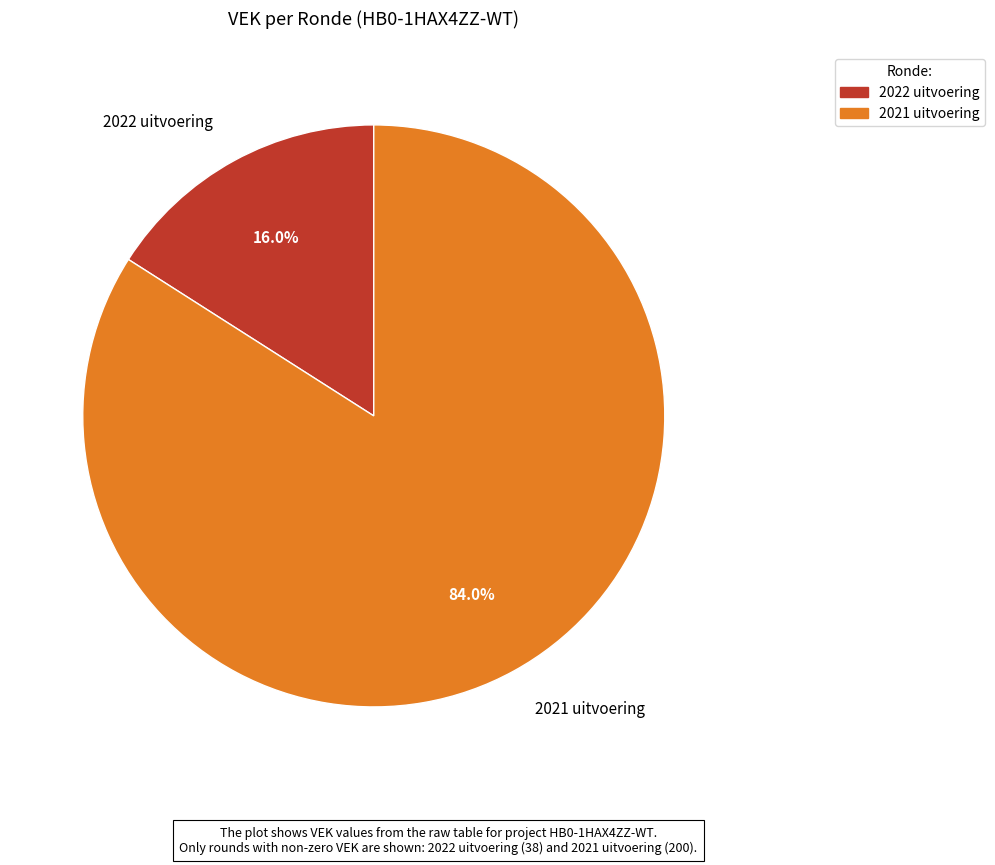

To the nearest percent, what portion does 2021 uitvoering represent?

84%